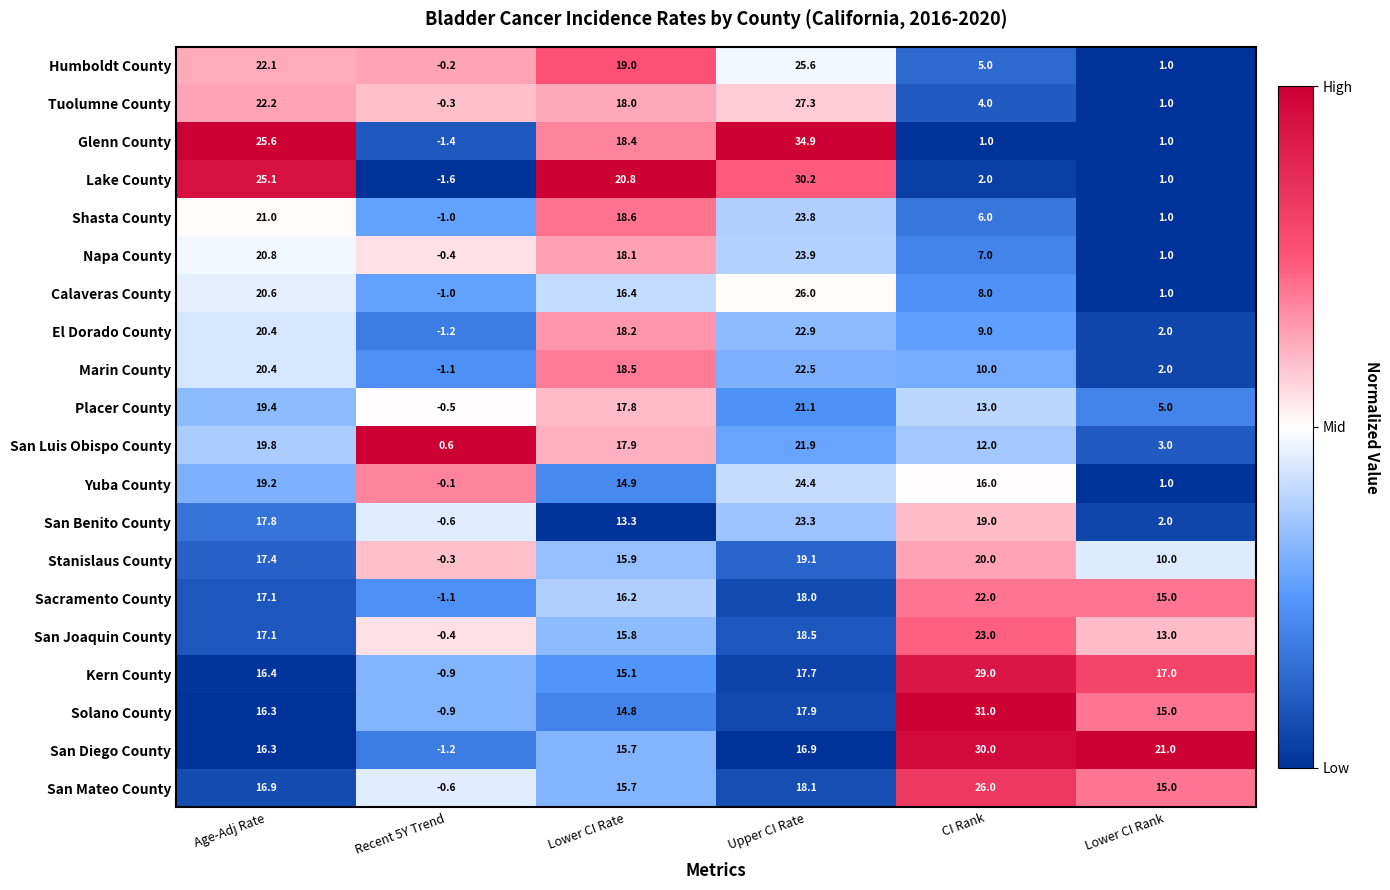

Which series has the largest range (max minus min)?

Glenn County